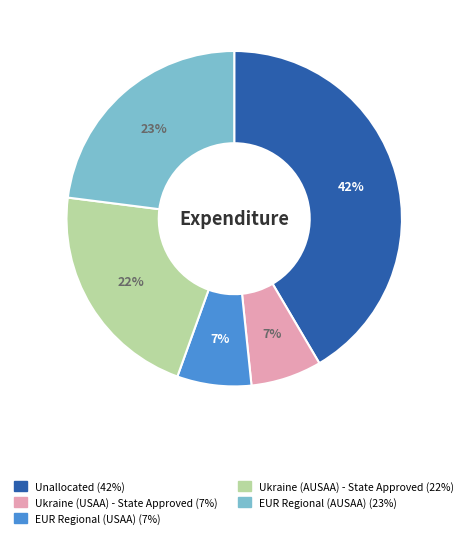

To the nearest percent, what is the difference between the largest and smallest slice percentages?

35%